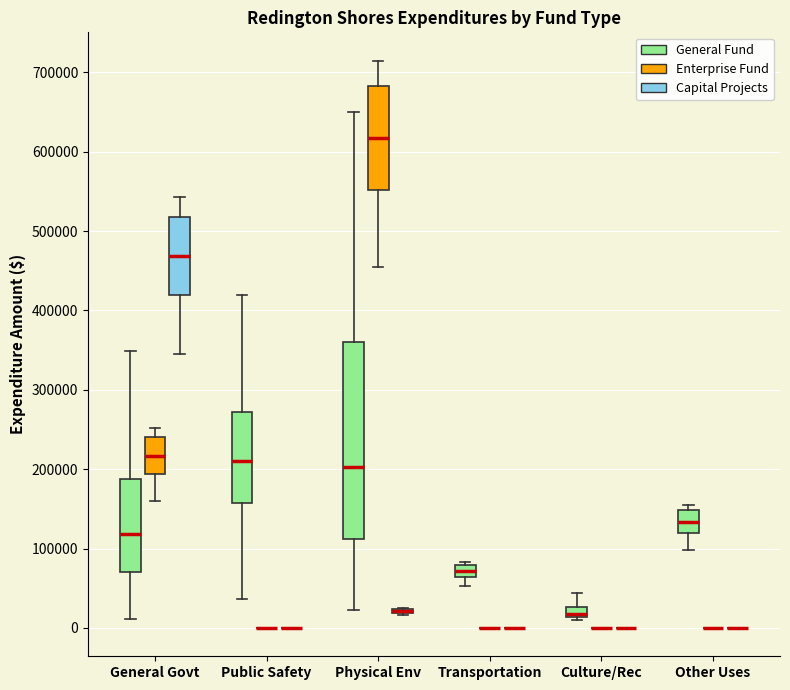

Which box is the tallest, from its lower edge to its upper edge?

Physical Env (General Fund)